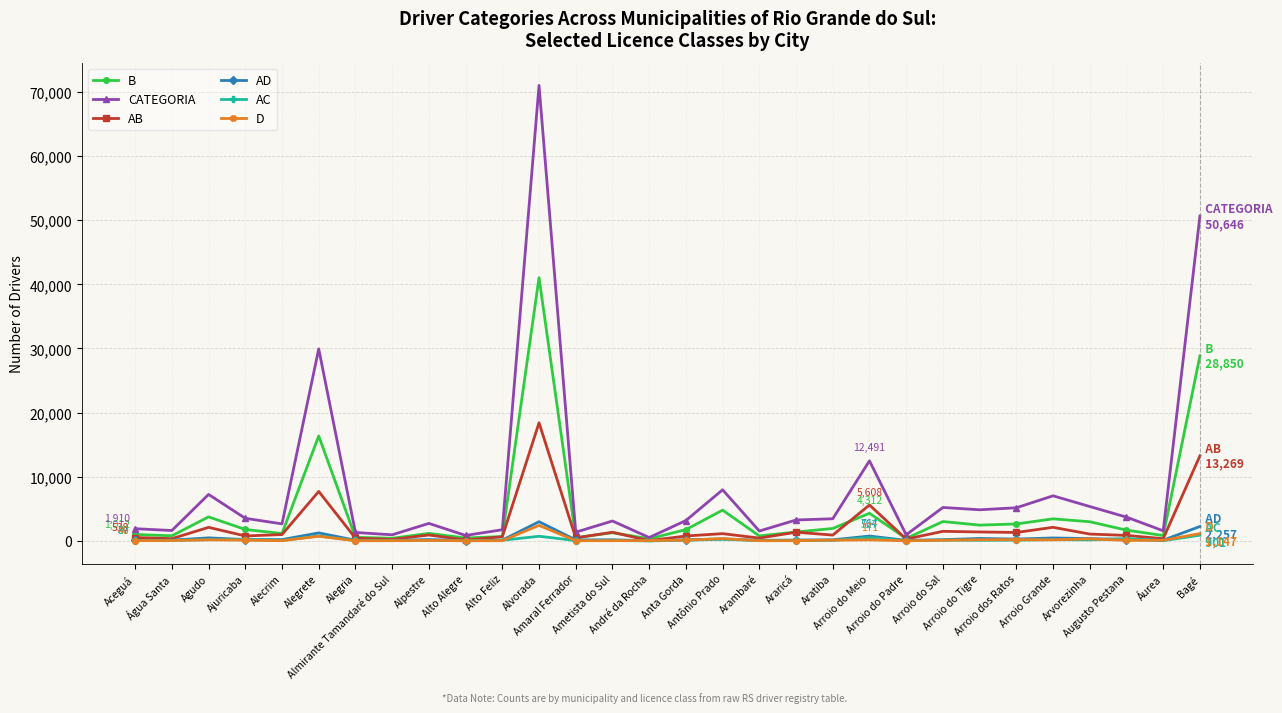

What is the sum of the AD values at Alvorada and Arroio dos Ratos?

3297